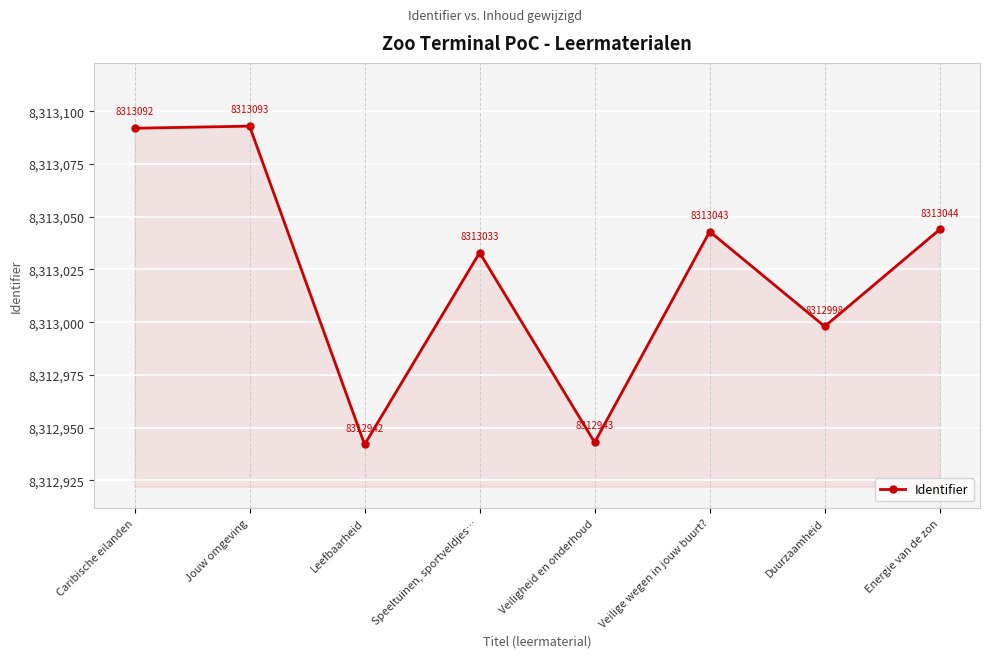

How many points are lower than both their immediate neighbors (excluding endpoints)?

3